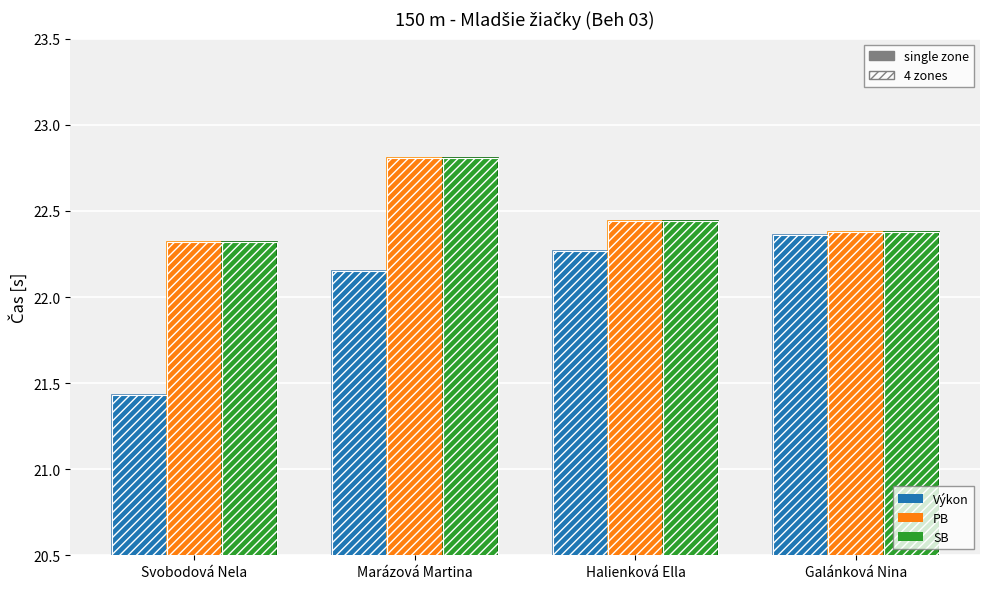

What position from the right is Marázová Martina?

3